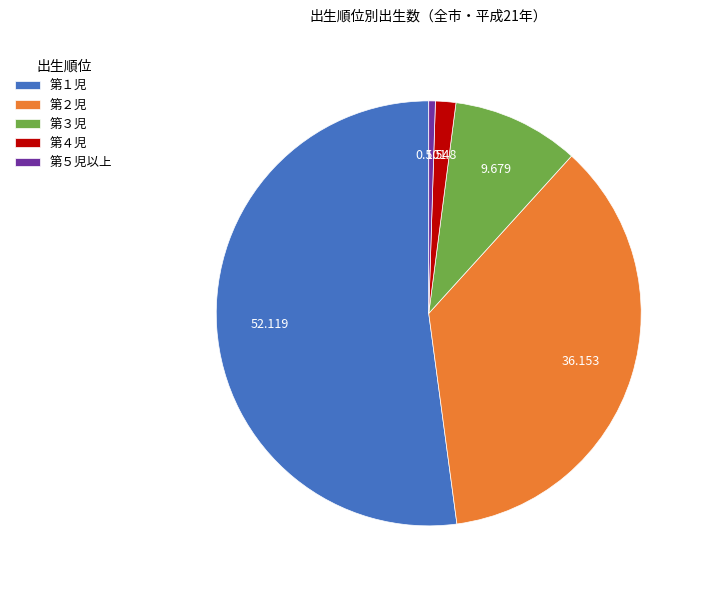

Rank the categories by value from highest to lowest.

第１児, 第２児, 第３児, 第４児, 第５児以上